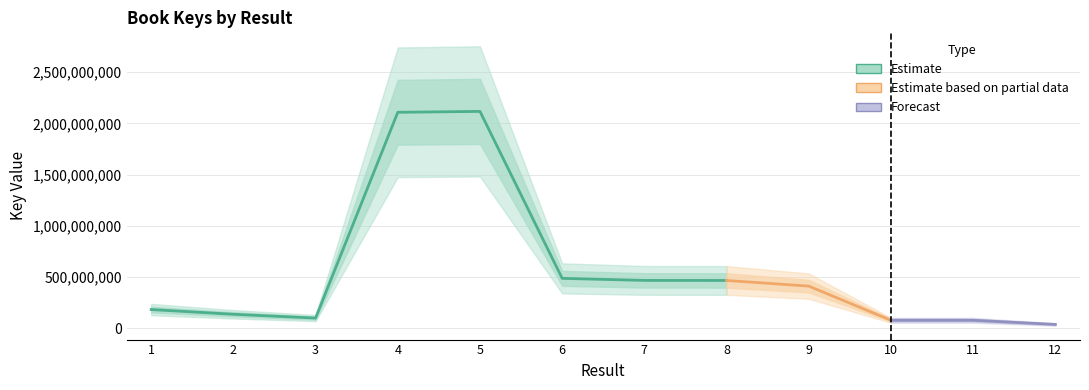

The value at 6 is 690699083. True or false?

False